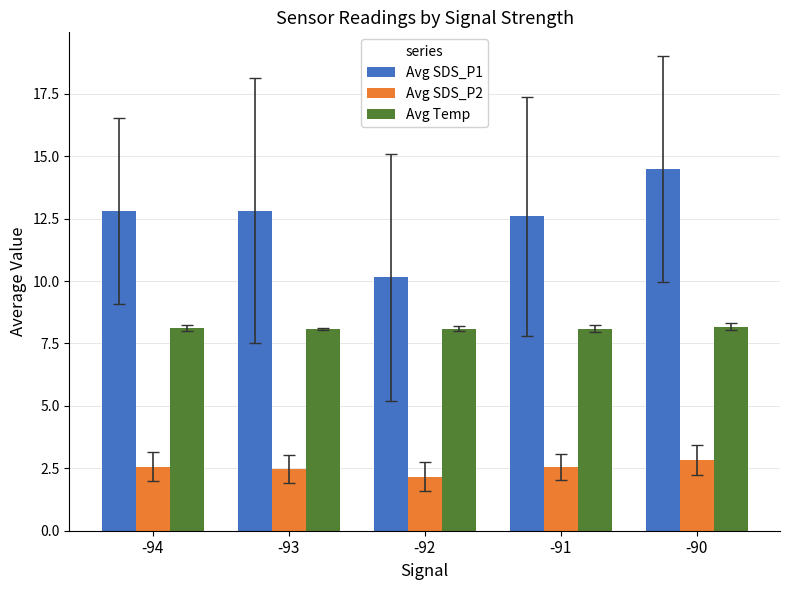

What is the total value across all series at -93?

23.4